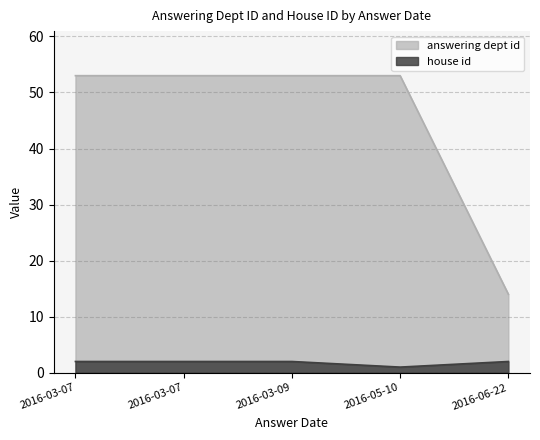

What are all the series names shown in the legend?

answering dept id, house id